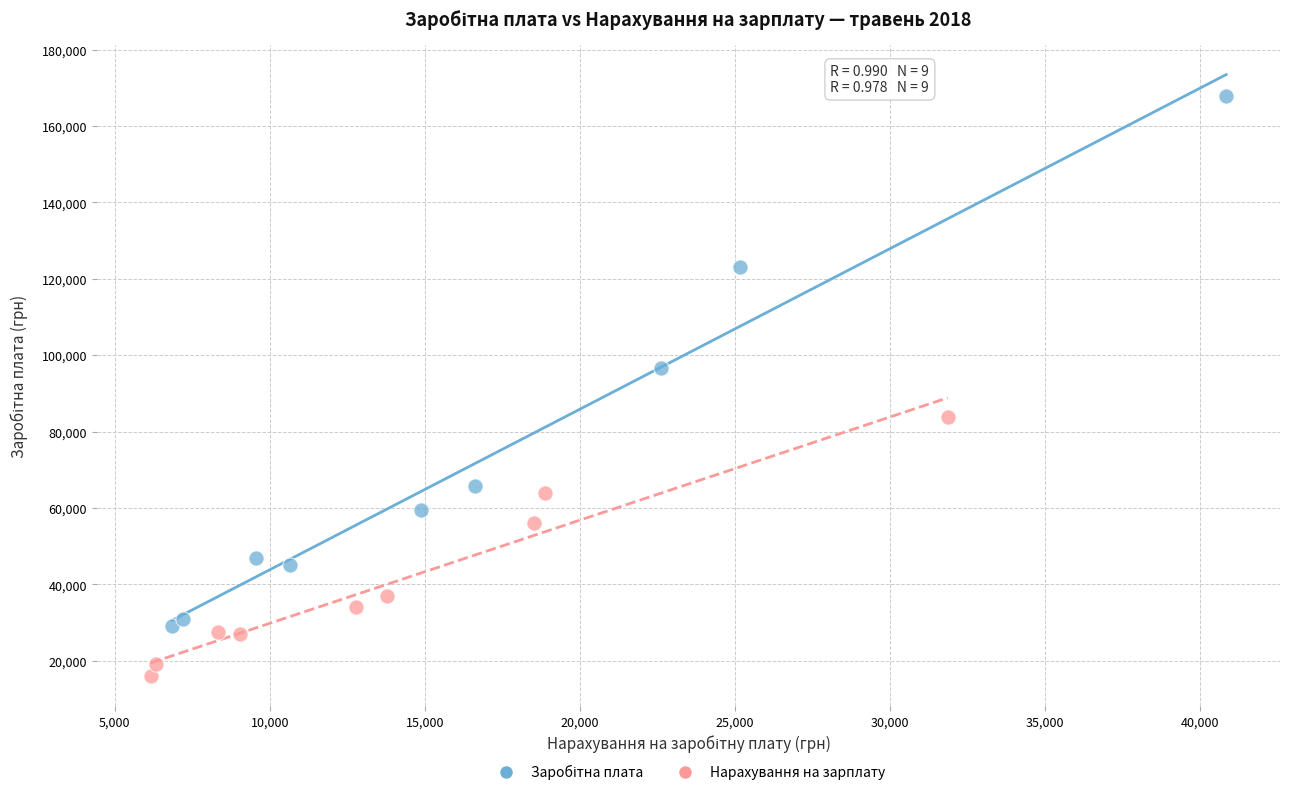

Which series reaches the minimum Y coordinate?

Нарахування на зарплату